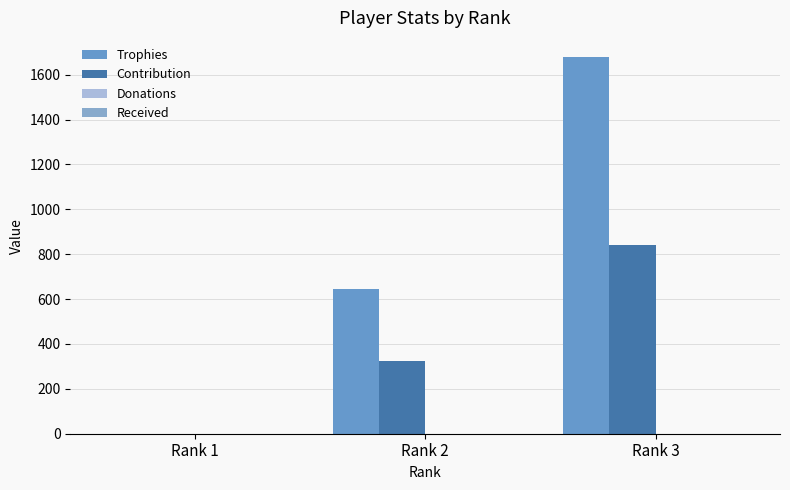

At which category is the sum across all series the highest?

Rank 3